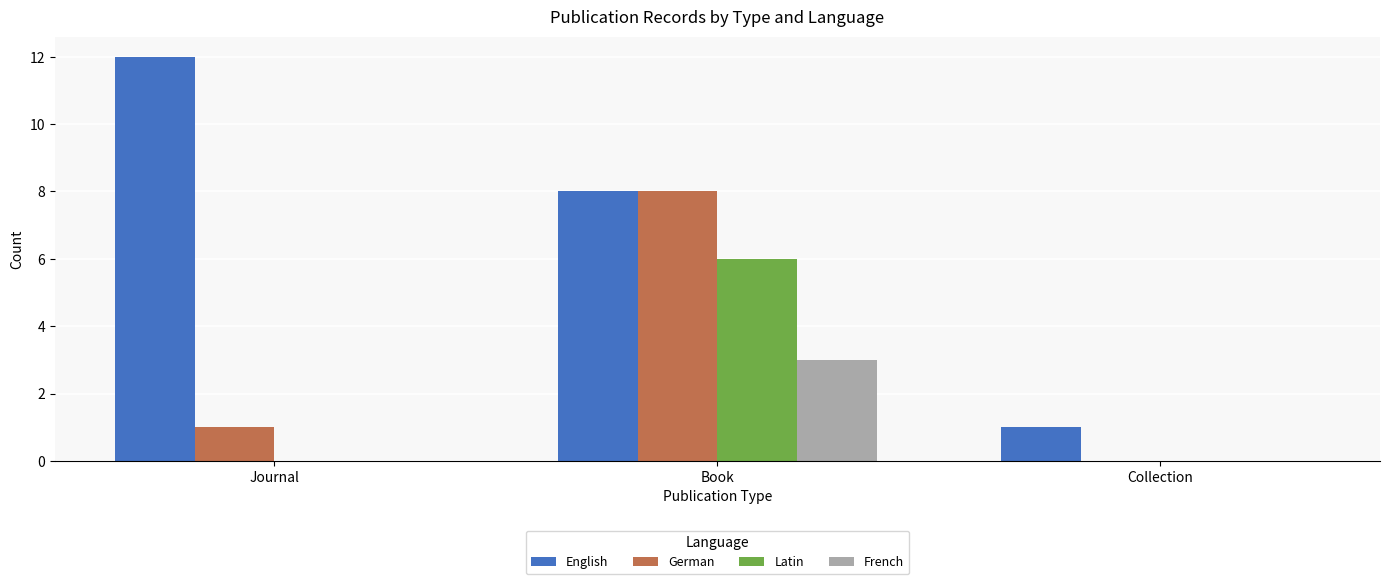

At which category is the sum across all series the highest?

Book